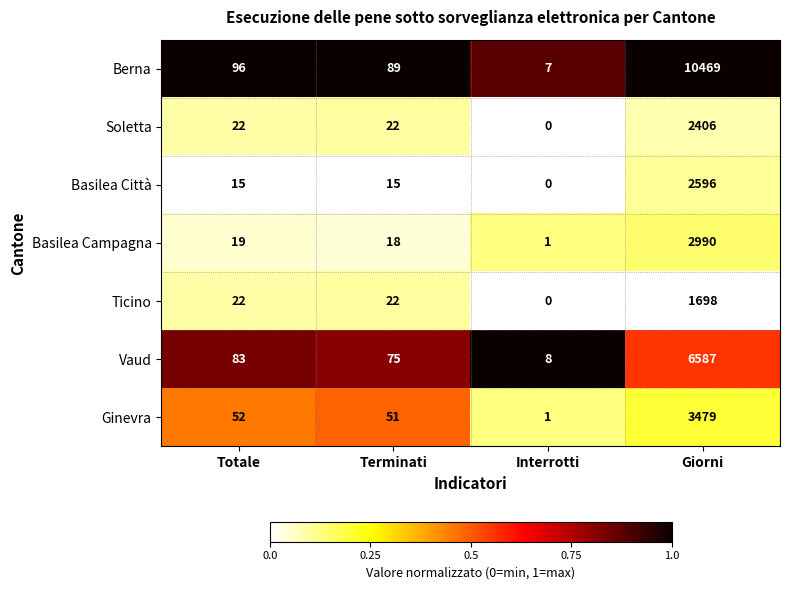

What value does the Vaud series have at Terminati, to the nearest 50?

100